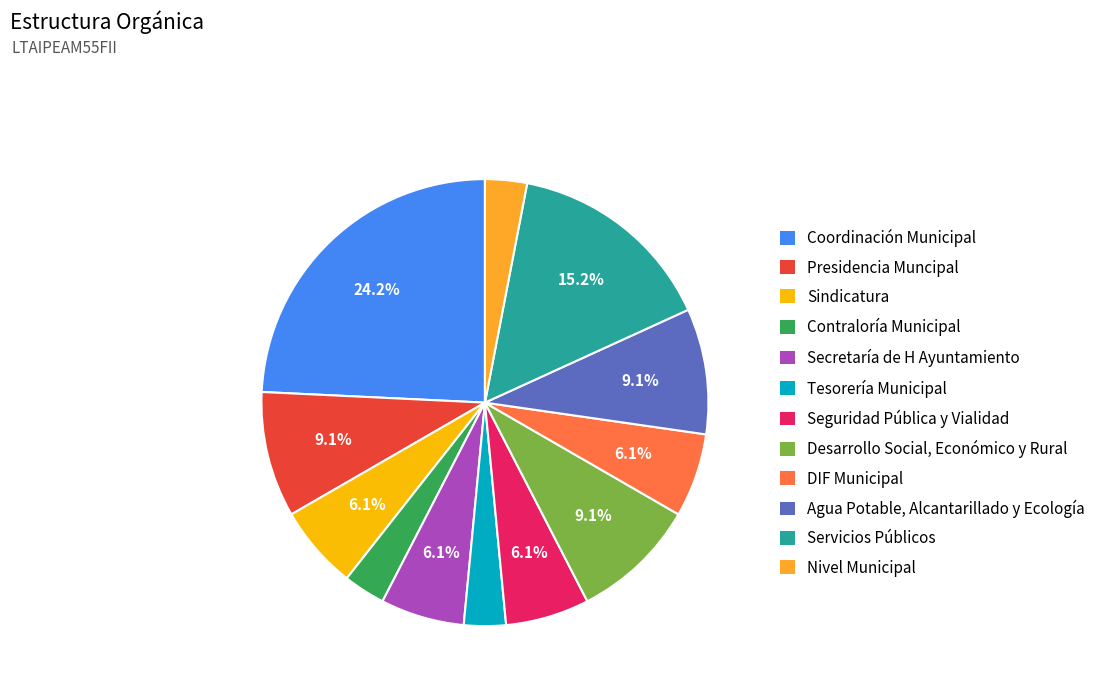

Which category has the biggest portion of the pie?

Coordinación Municipal